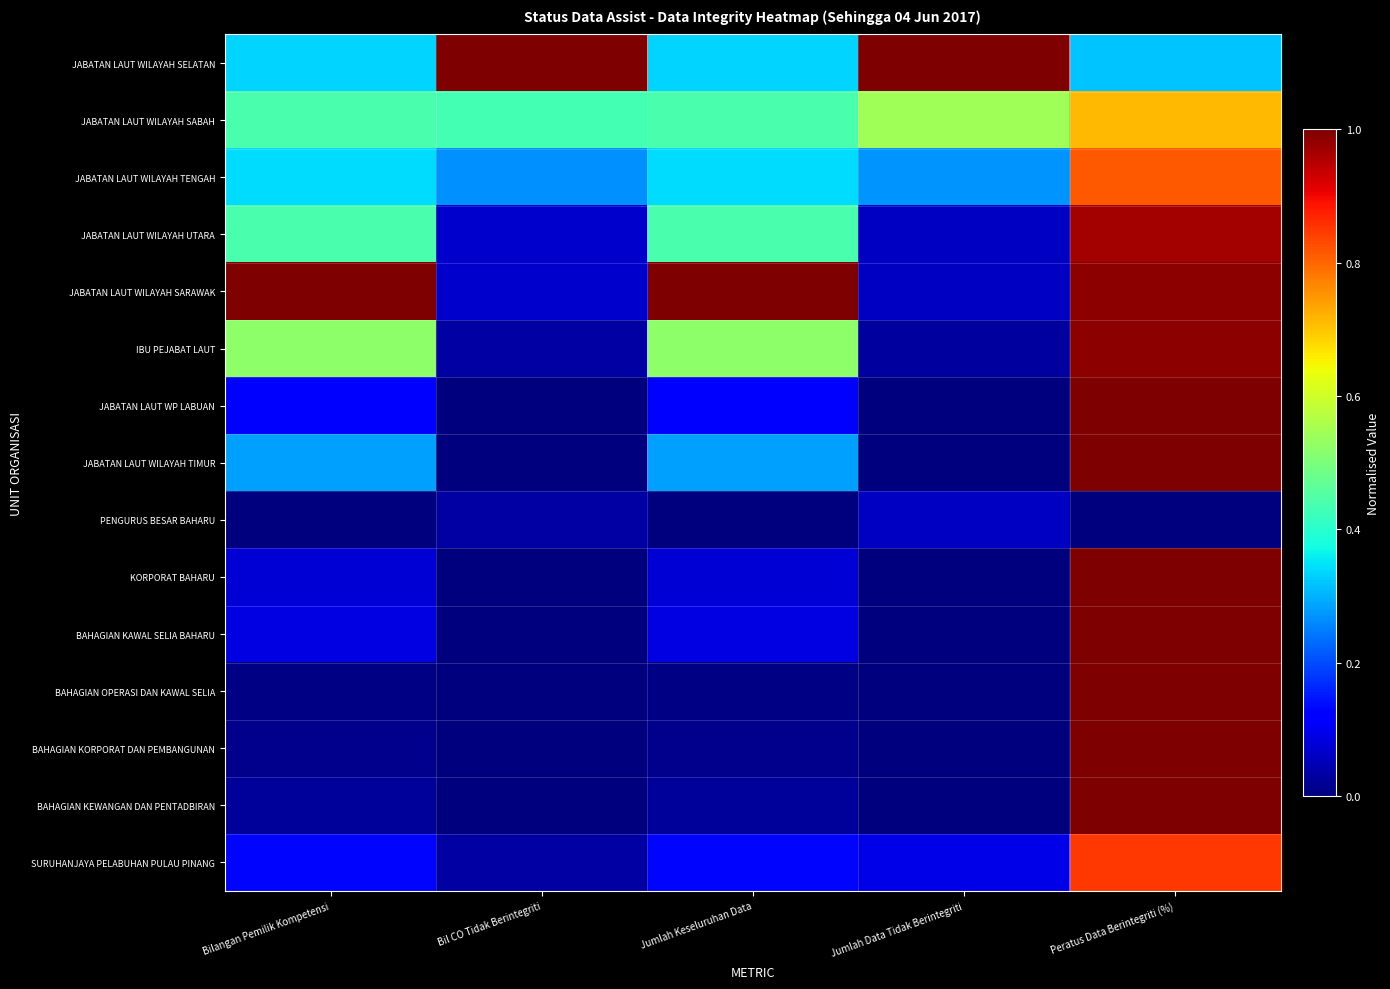

What is the greatest value displayed?

1.0